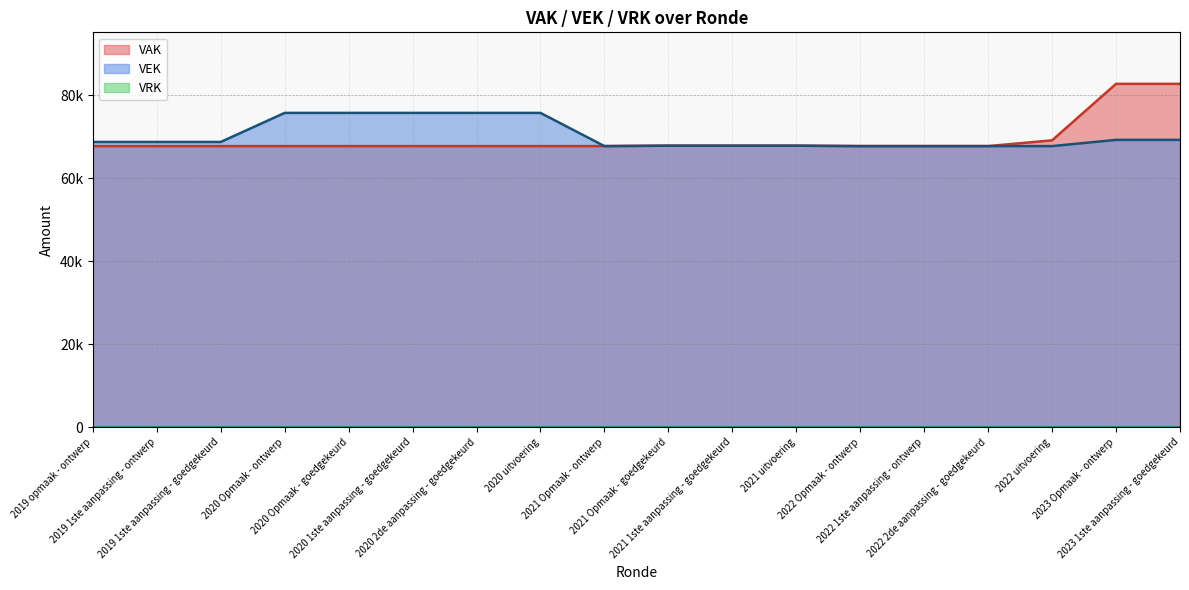

The value of VEK at 2022 1ste aanpassing - ontwerp is 67707. True or false?

True